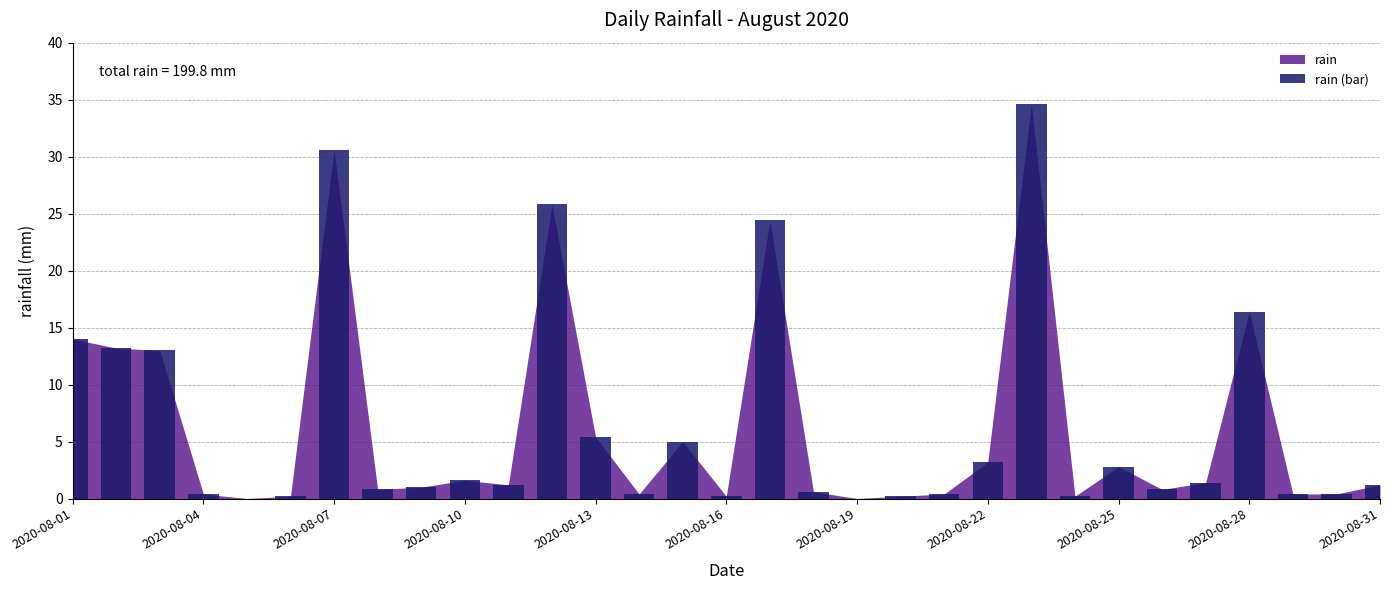

What is the sum of all values?

199.8